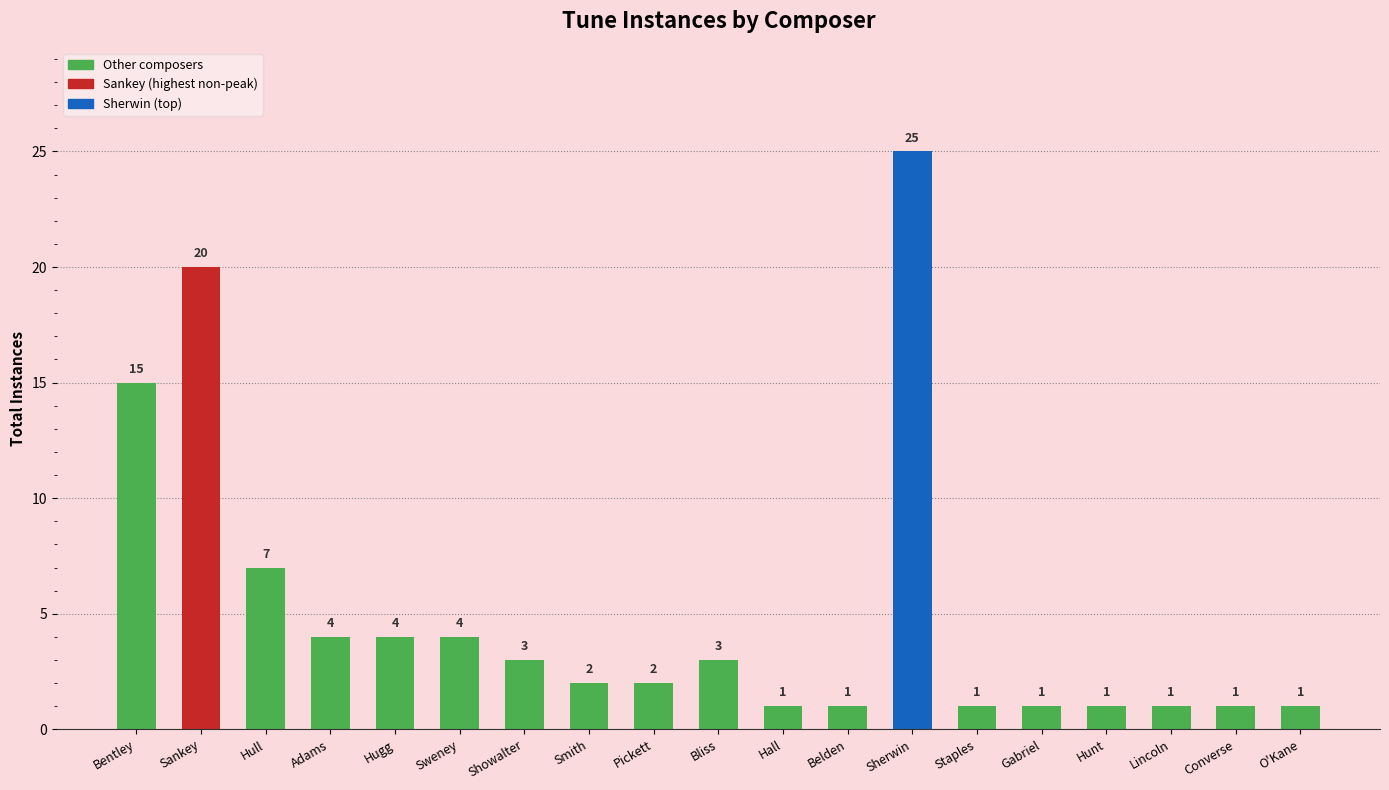

What is the smallest value displayed?

1